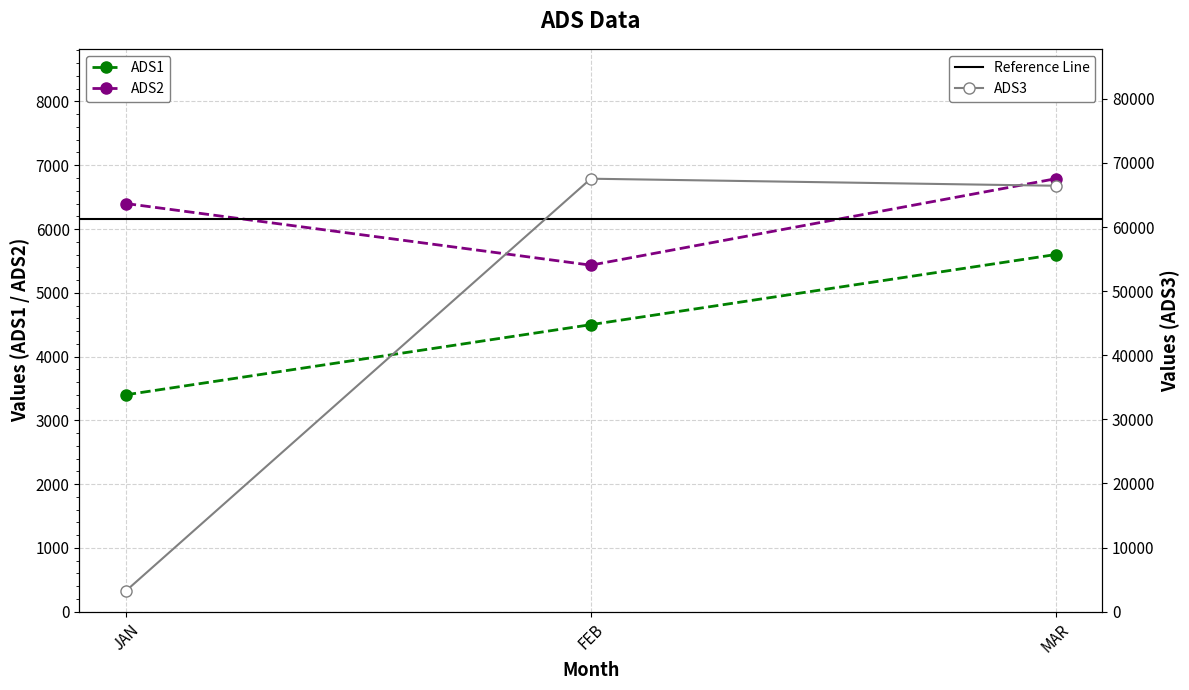

Between JAN and MAR, which is larger?

MAR